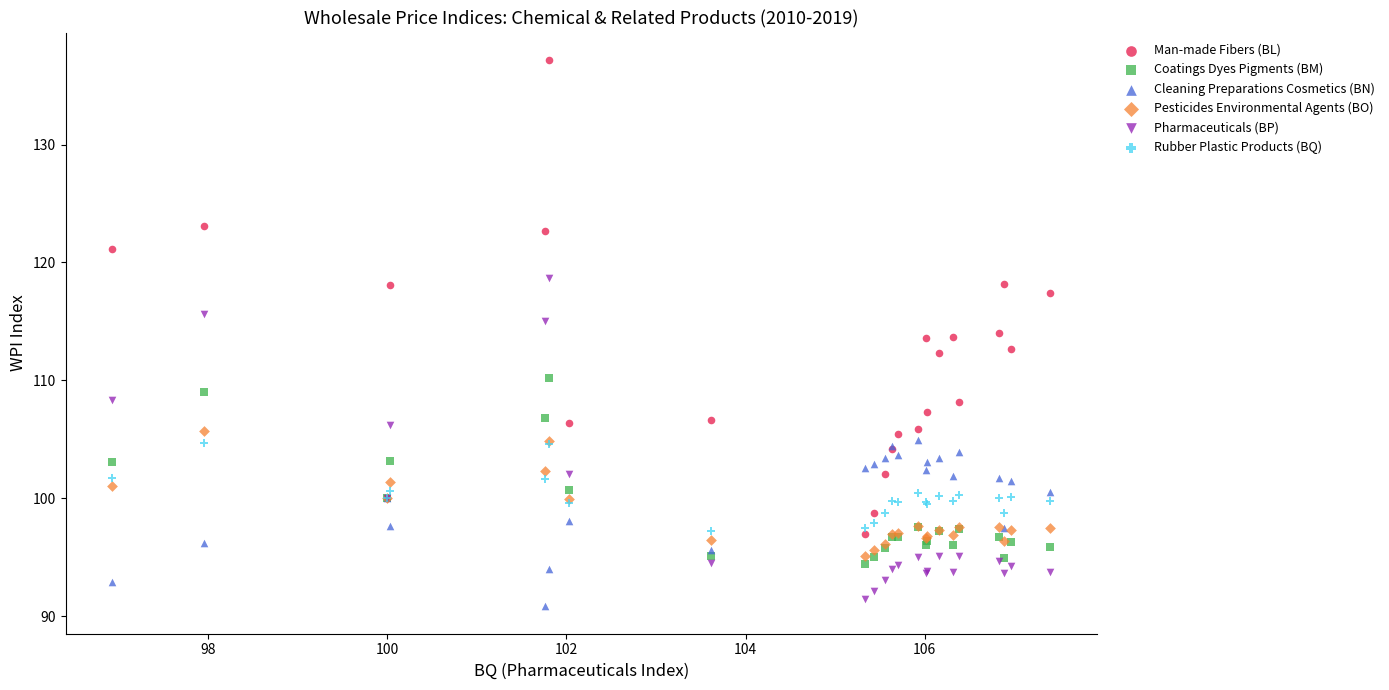

Which series contains the highest Y value?

Man-made Fibers (BL)